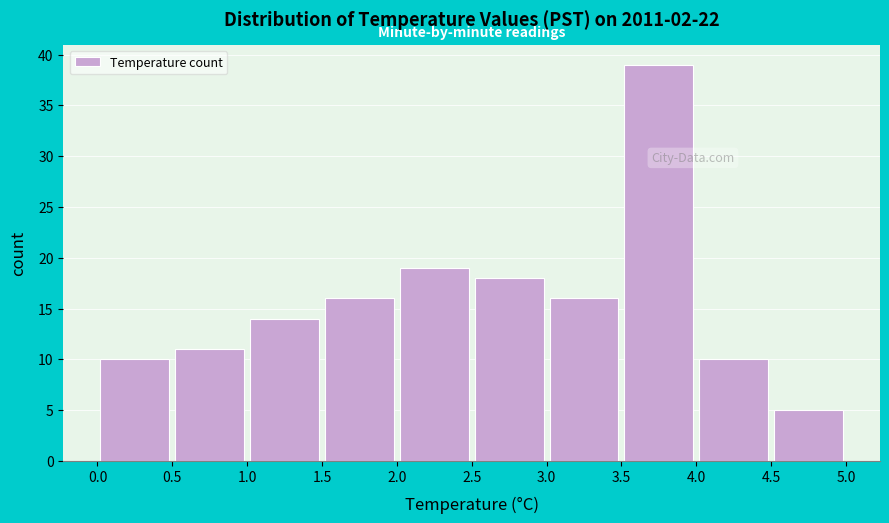

What is the height of the bar covering 3.5 to 4.0 on the x-axis? The values are not printed on the chart, so give them approximately, as read against the axis.

39